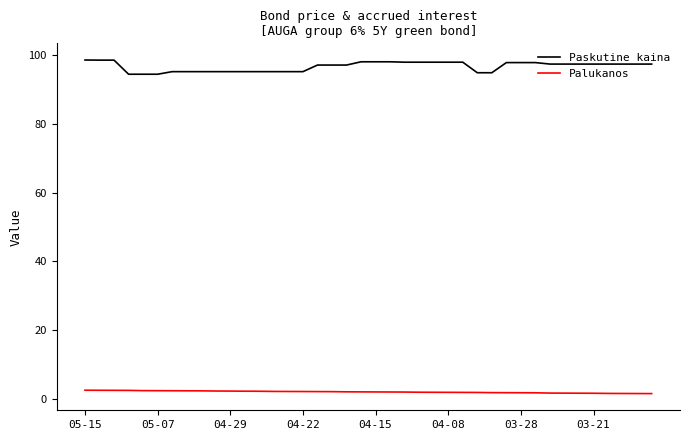

True or false: Palukanos and Paskutine kaina cross at least once.

False